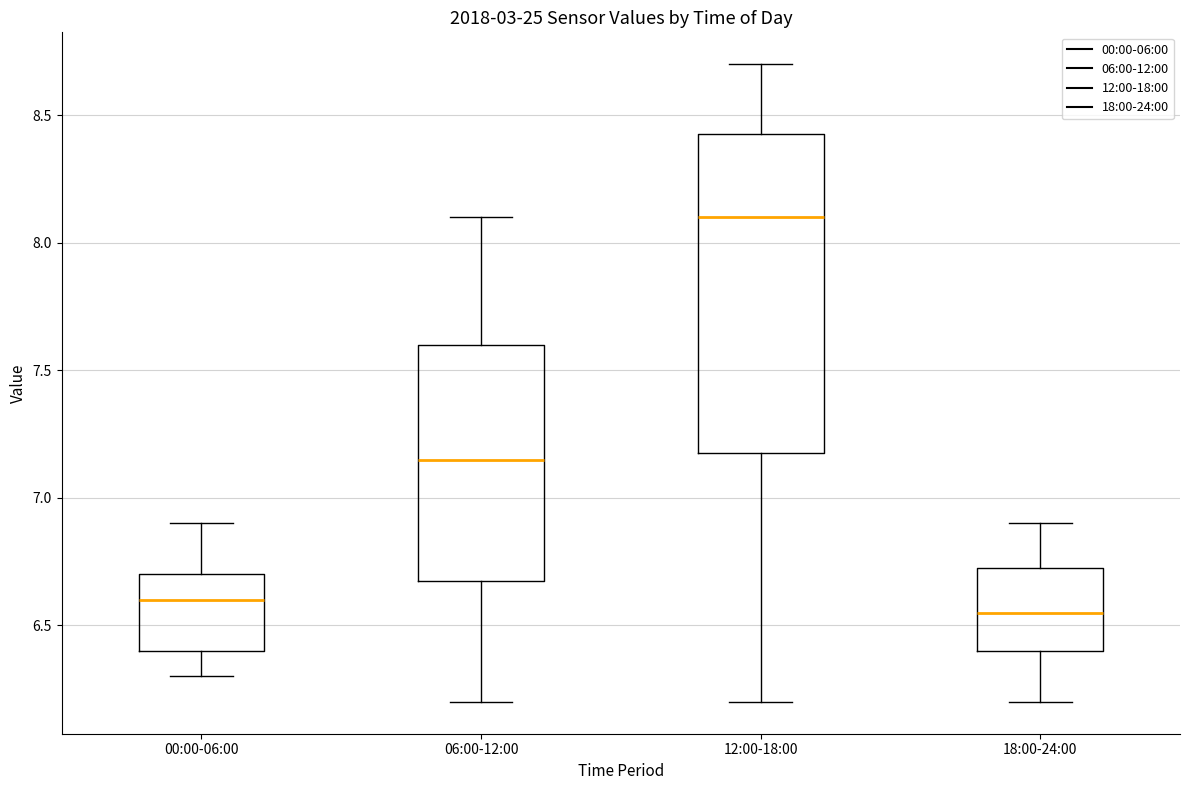

Reading left to right, read every box against the y-axis: the position of its median line, the range the box covers, and the ends of its whiskers. The values are not printed on the chart, so give them approximately, as read against the axis.

00:00-06:00: median 6.60, box 6.40 to 6.70, whiskers 6.30 to 6.90
06:00-12:00: median 7.15, box 6.70 to 7.60, whiskers 6.20 to 8.10
12:00-18:00: median 8.10, box 7.20 to 8.45, whiskers 6.20 to 8.70
18:00-24:00: median 6.55, box 6.40 to 6.75, whiskers 6.20 to 6.90